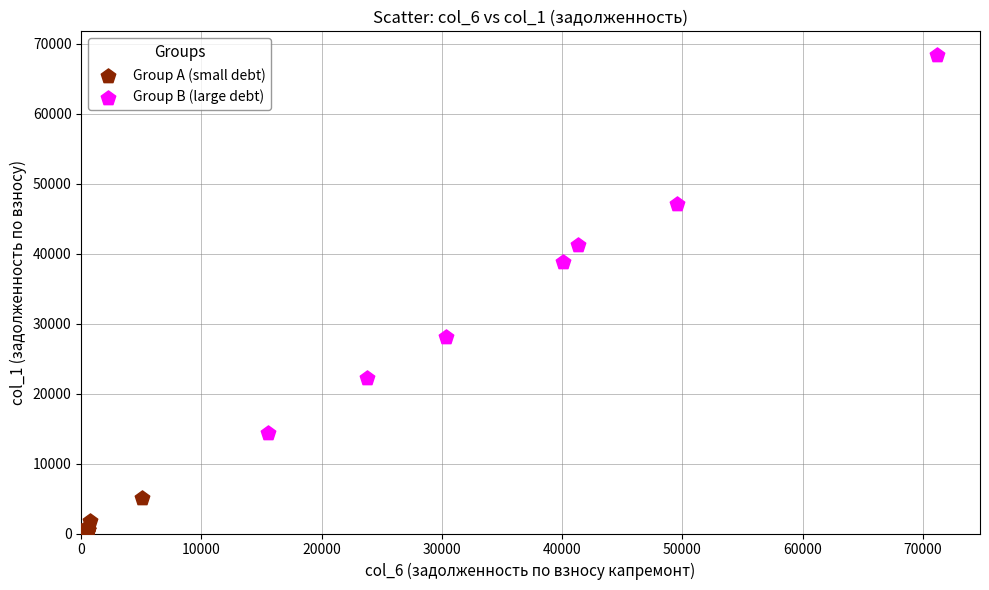

Which series has the largest Y range (max minus min)?

Group B (large debt)